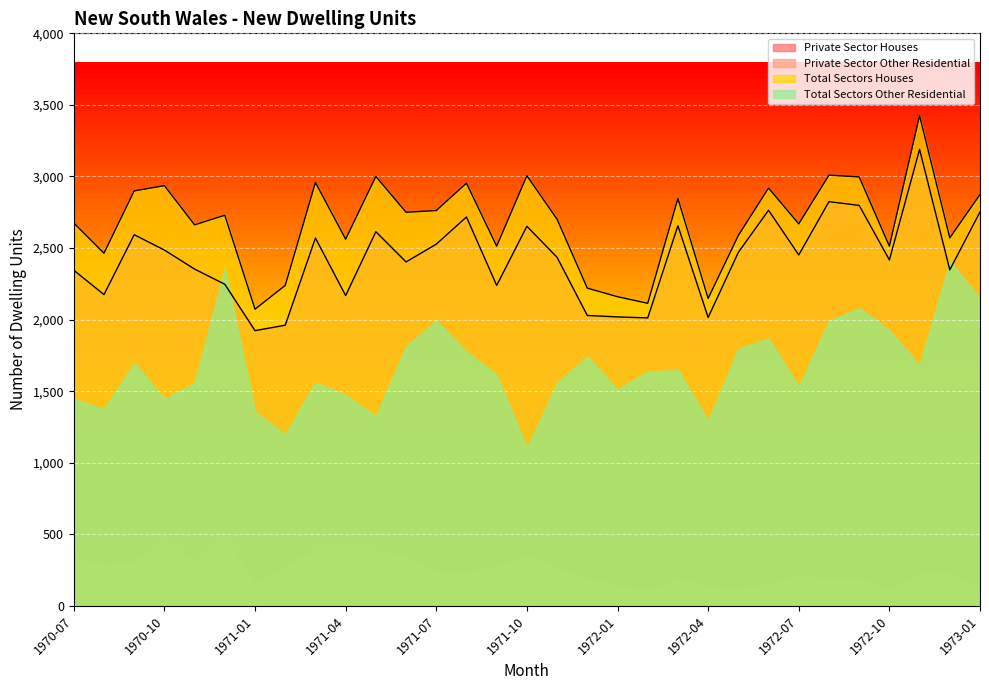

Where is the first local minimum for Private Sector Houses?

1970-08